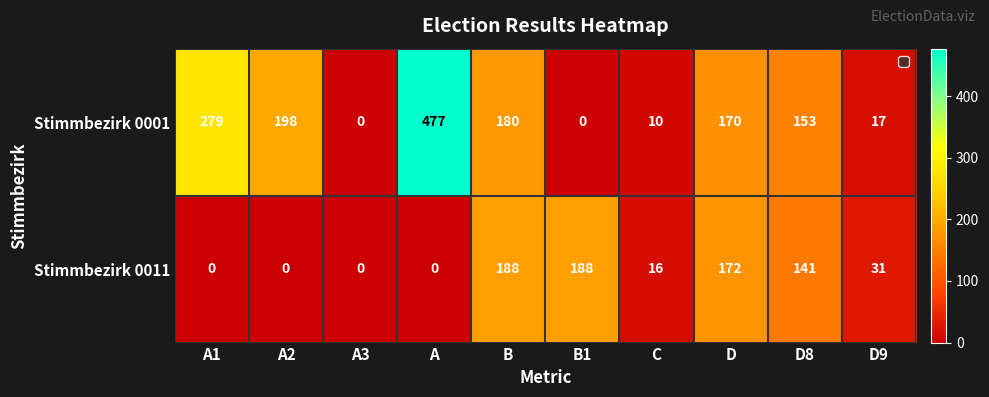

Reading left to right, extract all data points from this chart.

Stimmbezirk 0001: A1=279	A2=198	A3=0	A=477	B=180	B1=0	C=10	D=170	D8=153	D9=17
Stimmbezirk 0011: A1=0	A2=0	A3=0	A=0	B=188	B1=188	C=16	D=172	D8=141	D9=31